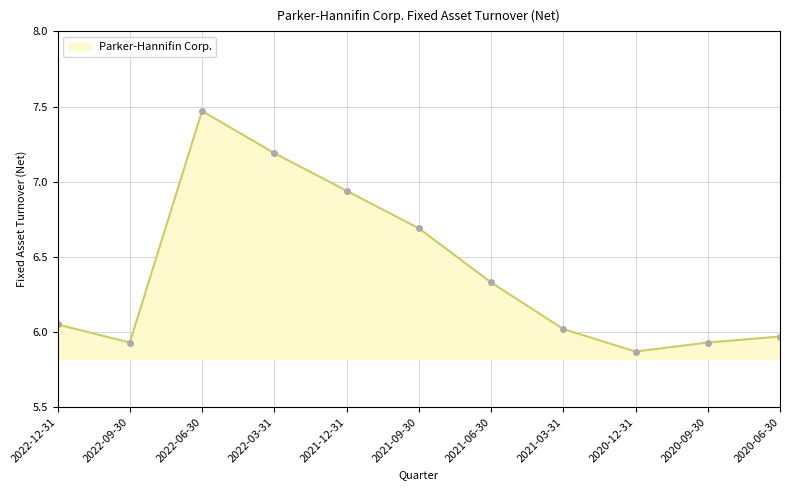

How many lines are shown in the chart?

1